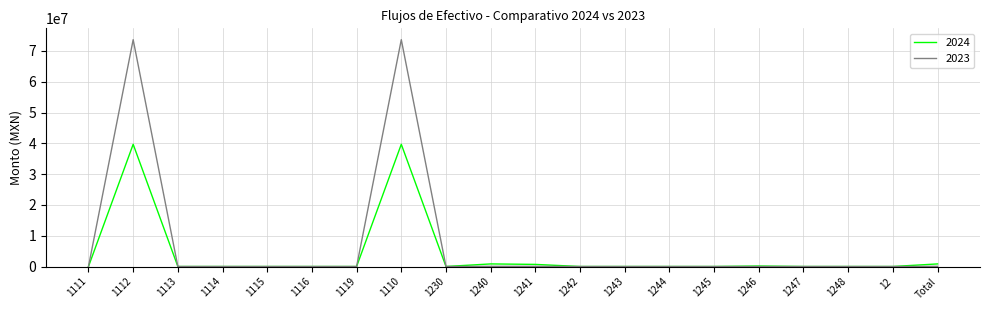

Which series has the widest spread of values?

2023